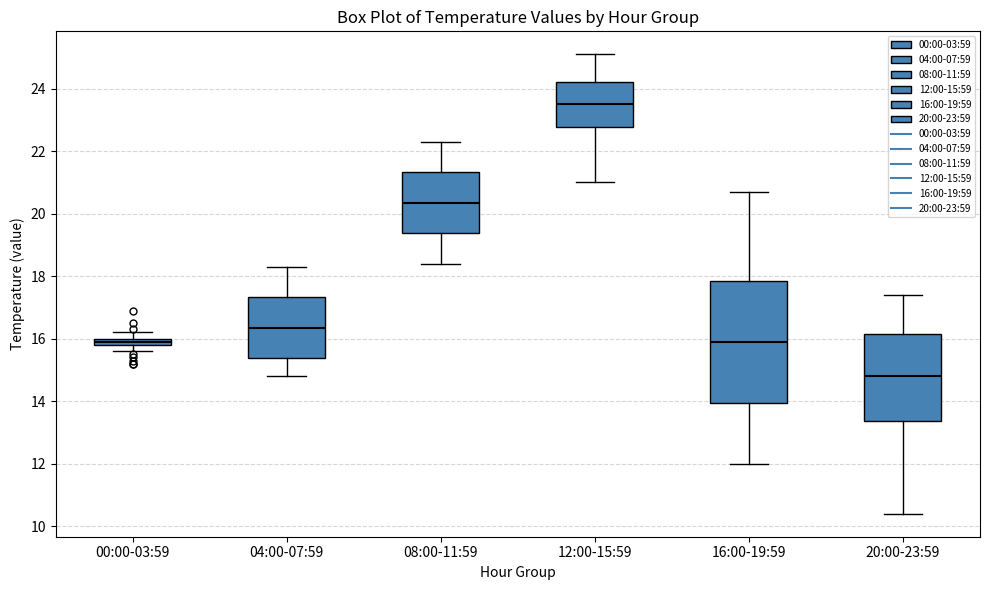

Comparing the boxes themselves (not the whiskers), which one is the tallest?

16:00-19:59